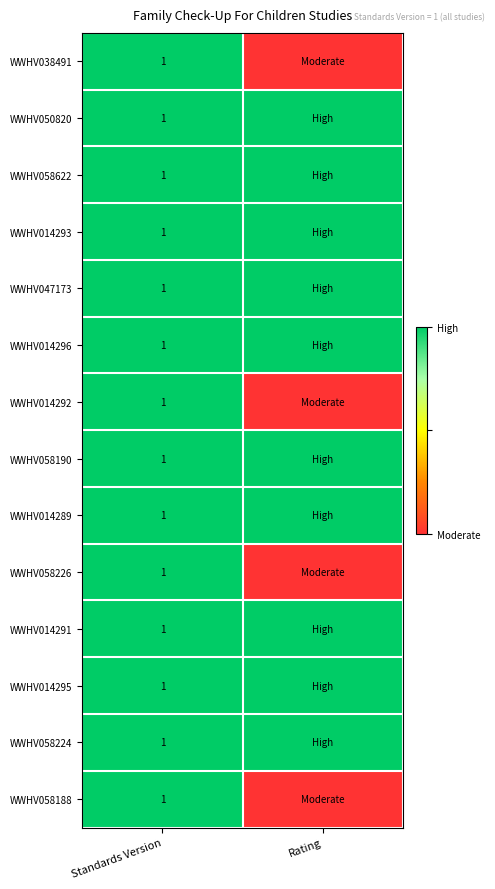

Is the value of WWHV058190 at Rating greater than the value of WWHV058622 at Standards Version?

No